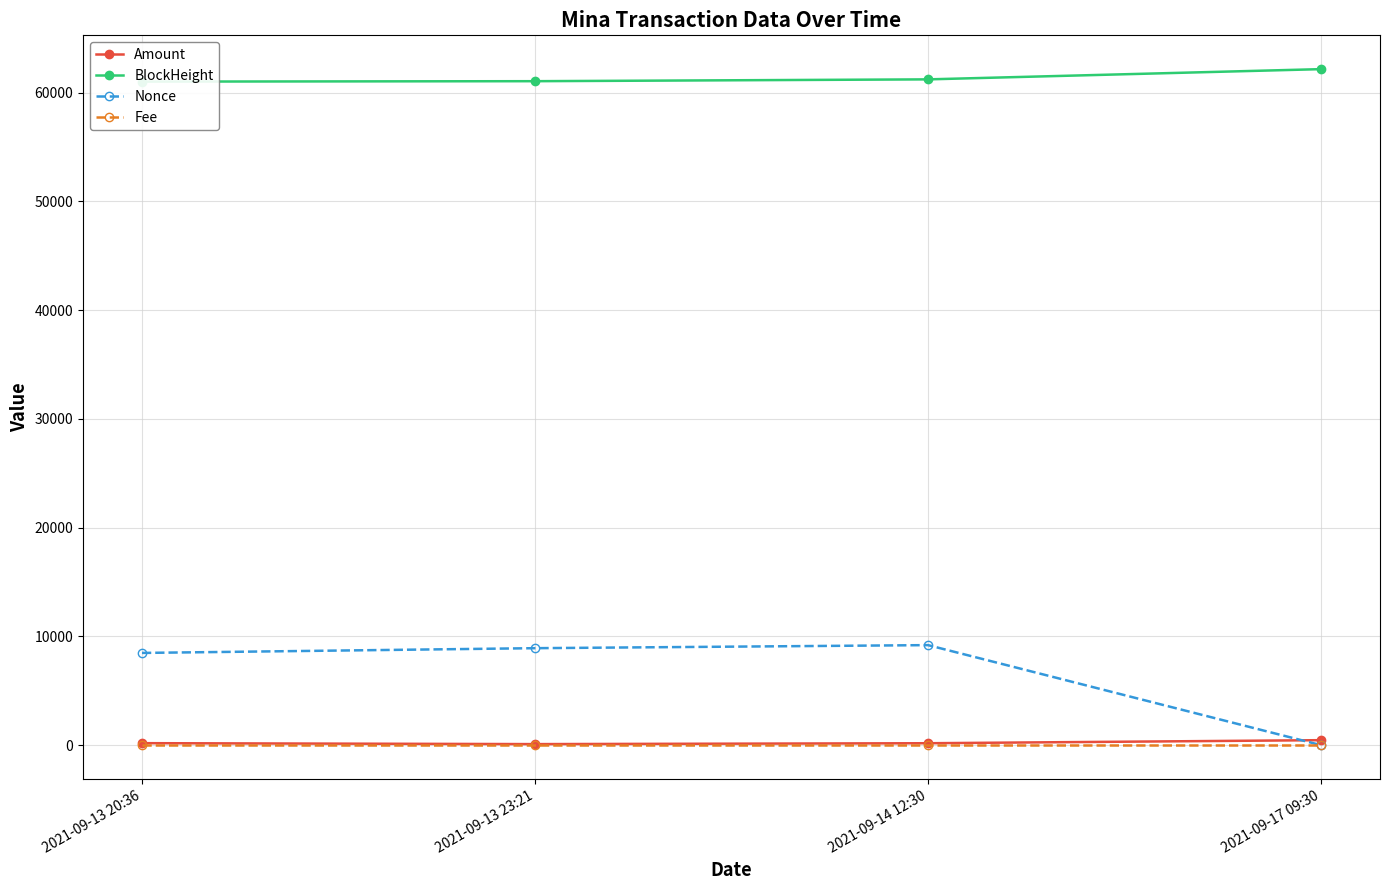

How many values in the Nonce series are below 8918?

2